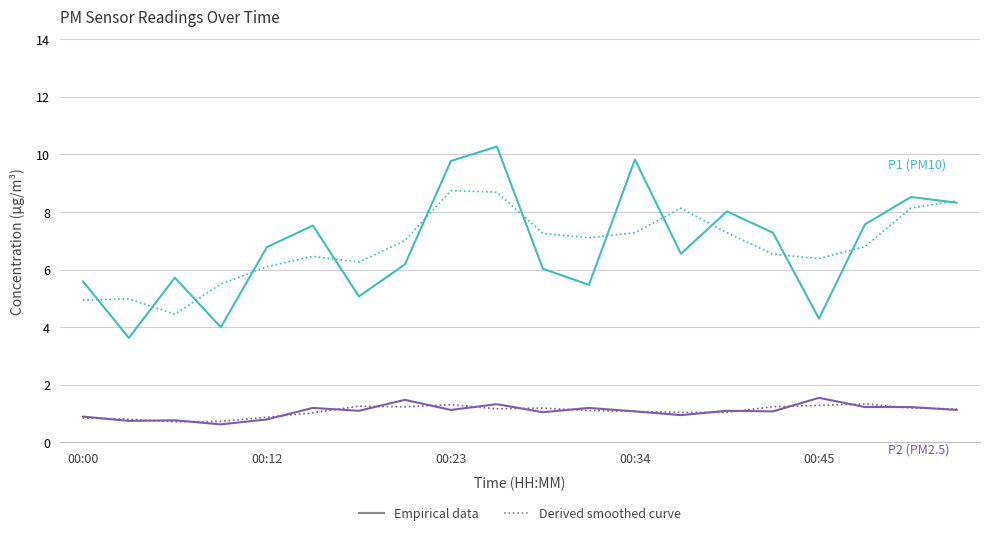

What is the minimum value shown in the chart?

0.6